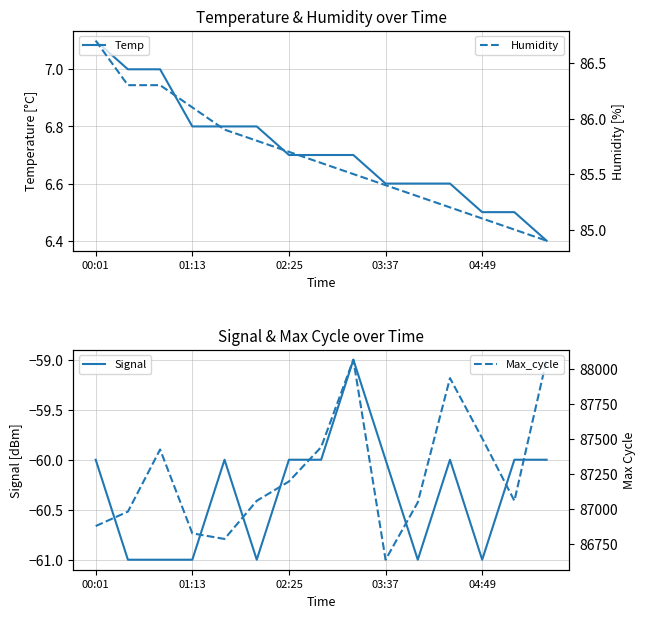

Reading right to left, what are all the values shown in this chart?

Temp: 6.4	6.5	6.5	6.6	6.6	6.6	6.7	6.7	6.7	6.8	6.8	6.8	7.0	7.0	7.1
Signal: -60.0	-60.0	-61.0	-60.0	-61.0	-60.0	-59.0	-60.0	-60.0	-61.0	-60.0	-61.0	-61.0	-61.0	-60.0
Humidity: 84.9	85.0	85.1	85.2	85.3	85.4	85.5	85.6	85.7	85.8	85.9	86.1	86.3	86.3	86.7
Max_cycle: 88064.0	87058.0	87504.0	87933.0	87047.0	86638.0	88064.0	87441.0	87196.0	87058.0	86786.0	86826.0	87424.0	86981.0	86878.0